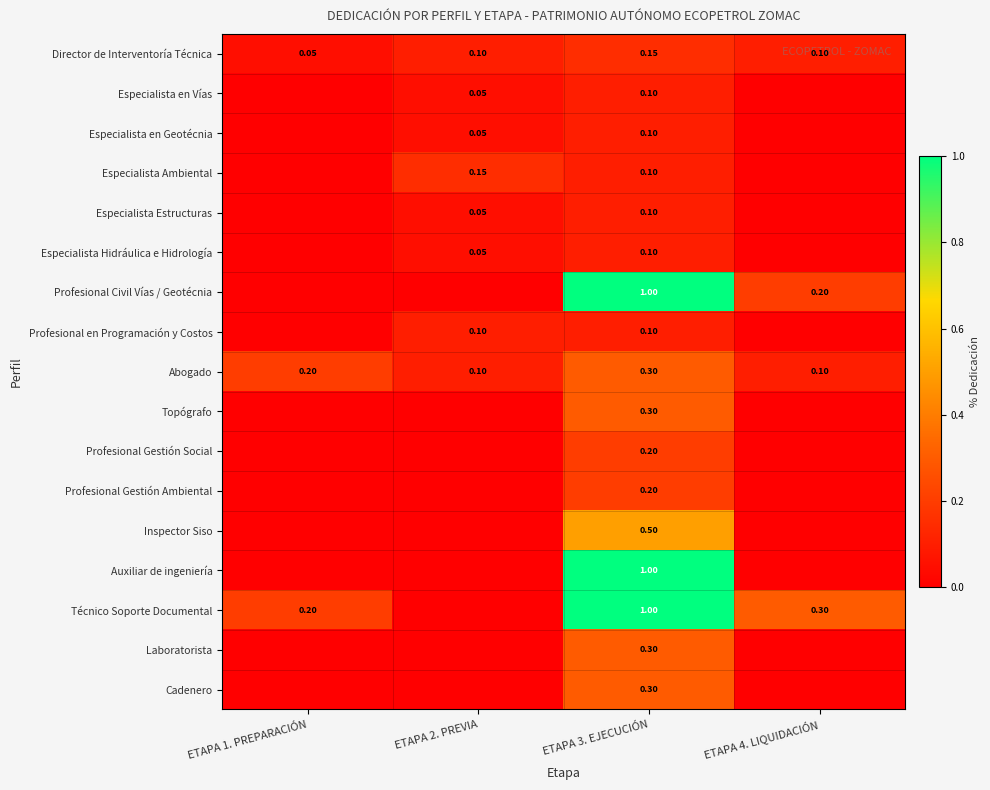

Read the Especialista en Geotécnia value at ETAPA 2. PREVIA.

0.1